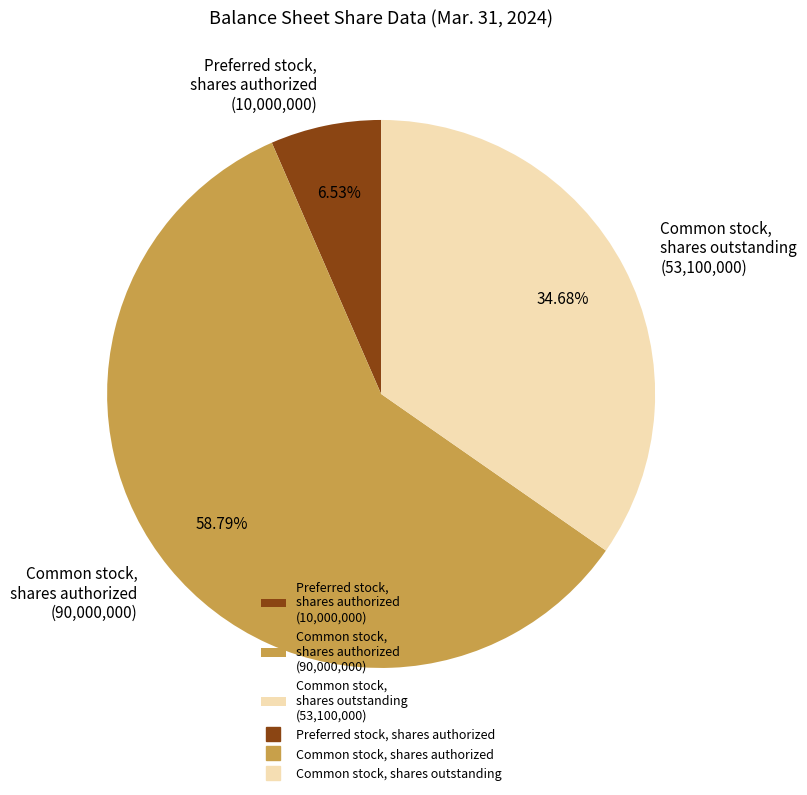

To the nearest percent, what portion does Common stock, shares outstanding represent?

35%